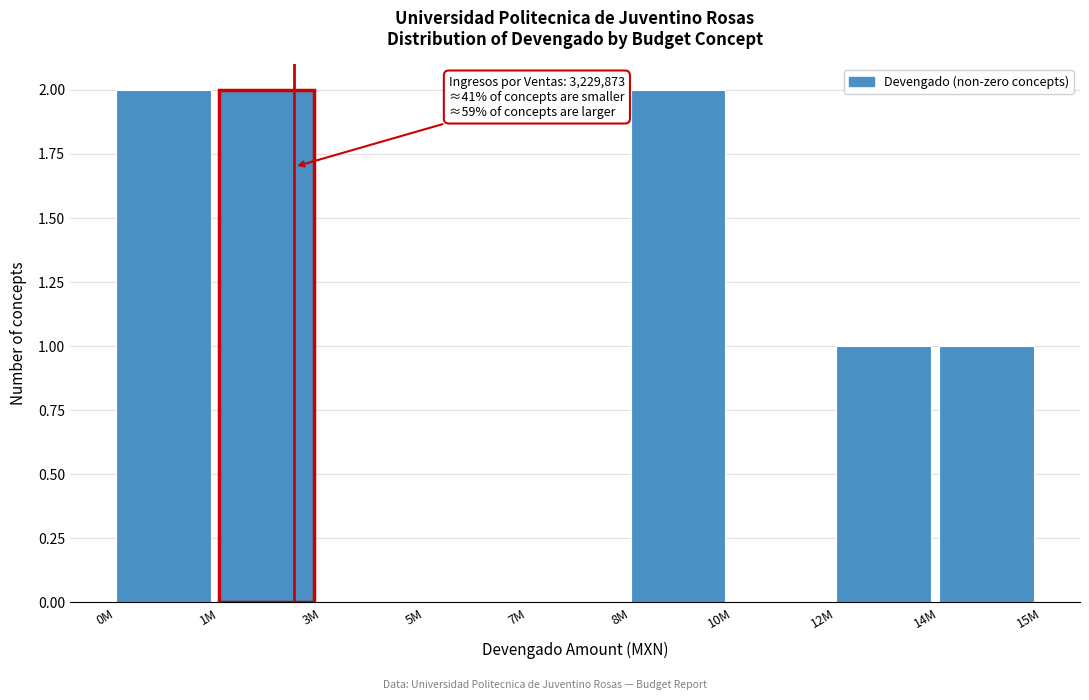

Reading right to left, what are all the values shown in this chart?

14M=1	12M=1	10M=0	8M=2	7M=0	5M=0	3M=0	1M=2	0M=2